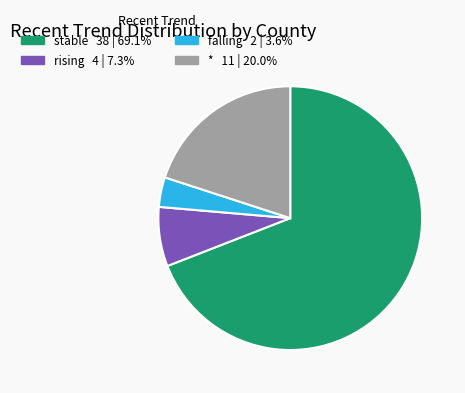

Do stable and * together represent more than half of the pie?

Yes